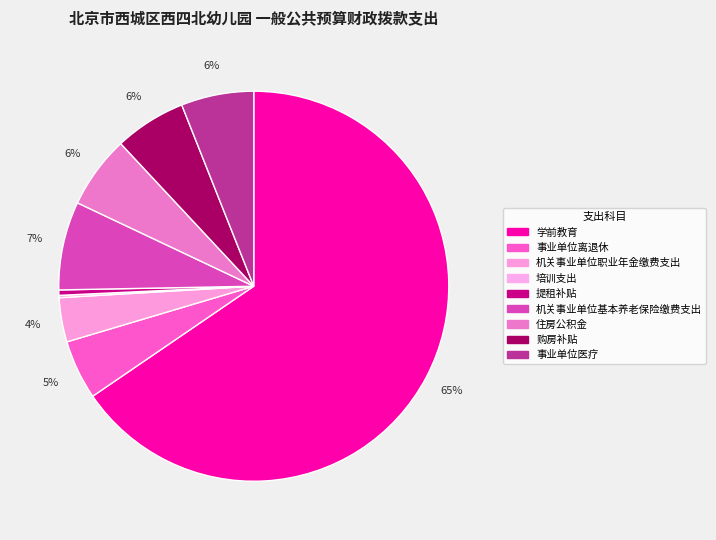

To the nearest percent, what is the difference between the largest and smallest slice percentages?

65%